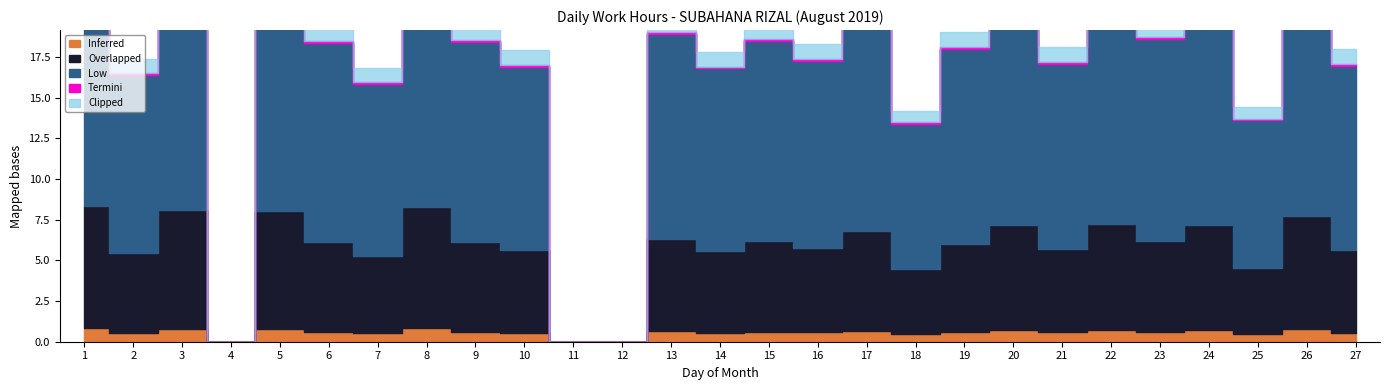

Where does the data first go above 12?

1